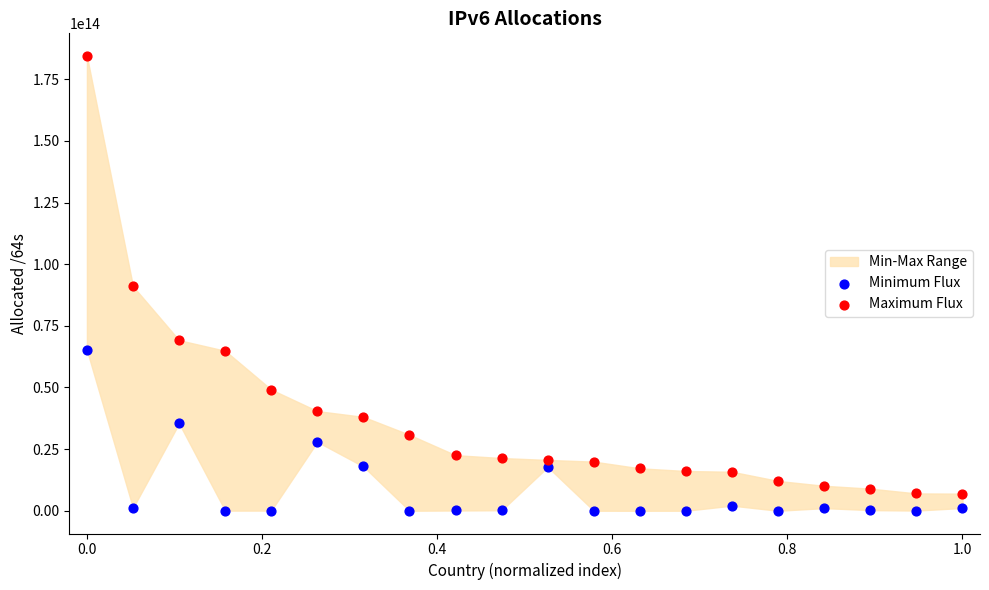

Which series reaches the minimum Y coordinate?

Minimum Flux